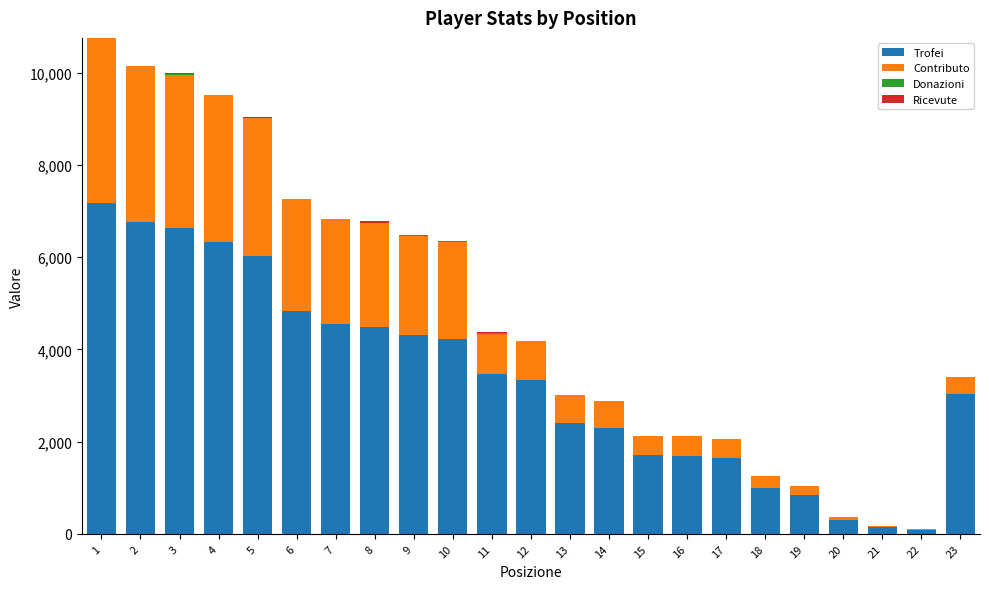

What is the total value across all series at 12?

4180